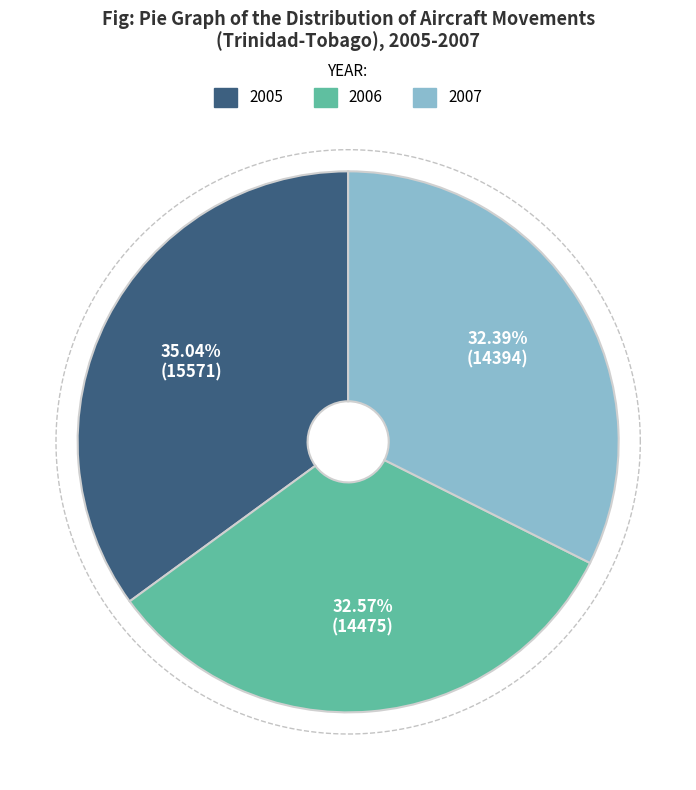

Does 2006 represent more than half of the total?

No